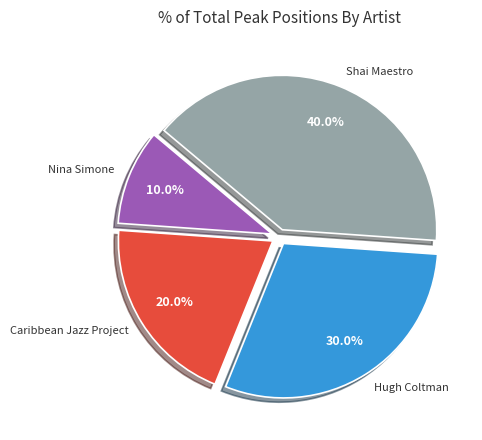

What percentage do Hugh Coltman and Caribbean Jazz Project together represent?

50.0%